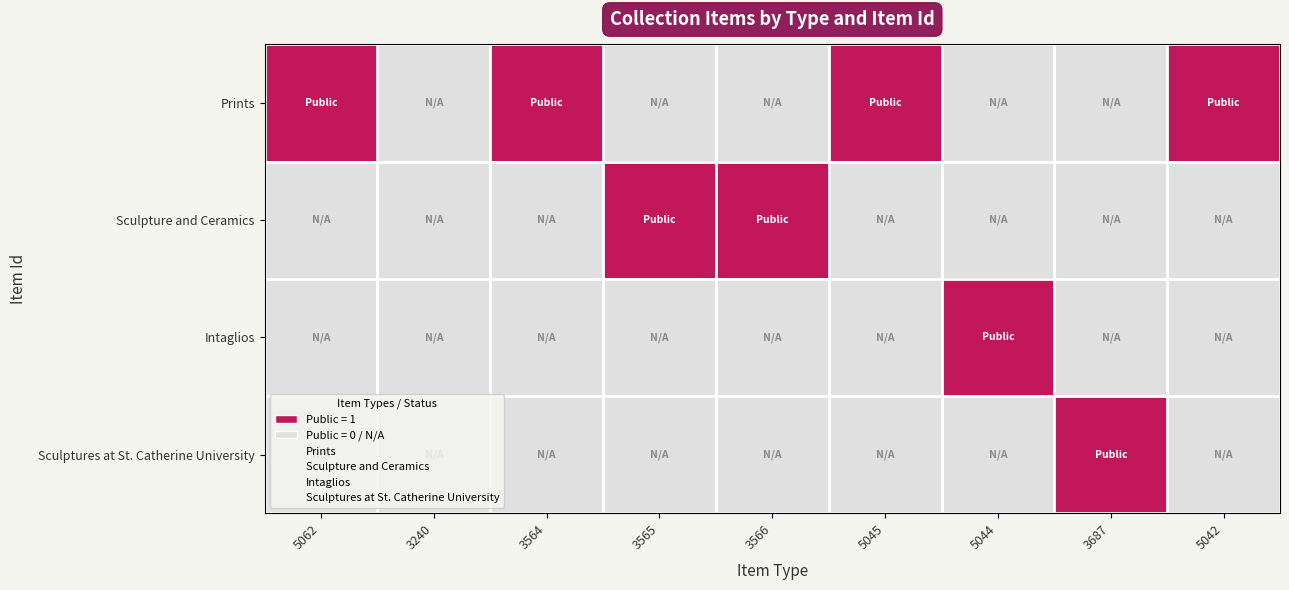

What is the total value across all series at 3564?

1